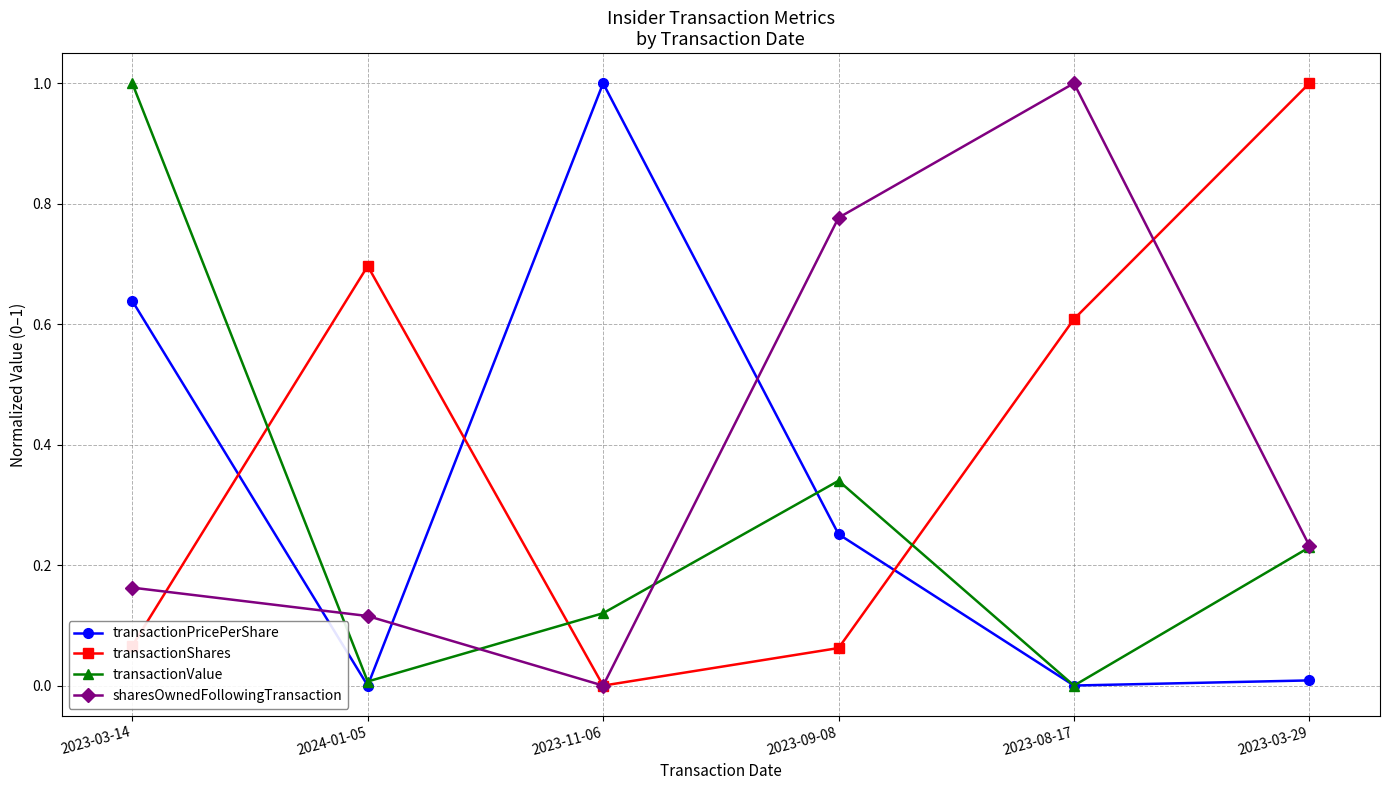

At which category does sharesOwnedFollowingTransaction reach its first local peak?

2023-08-17